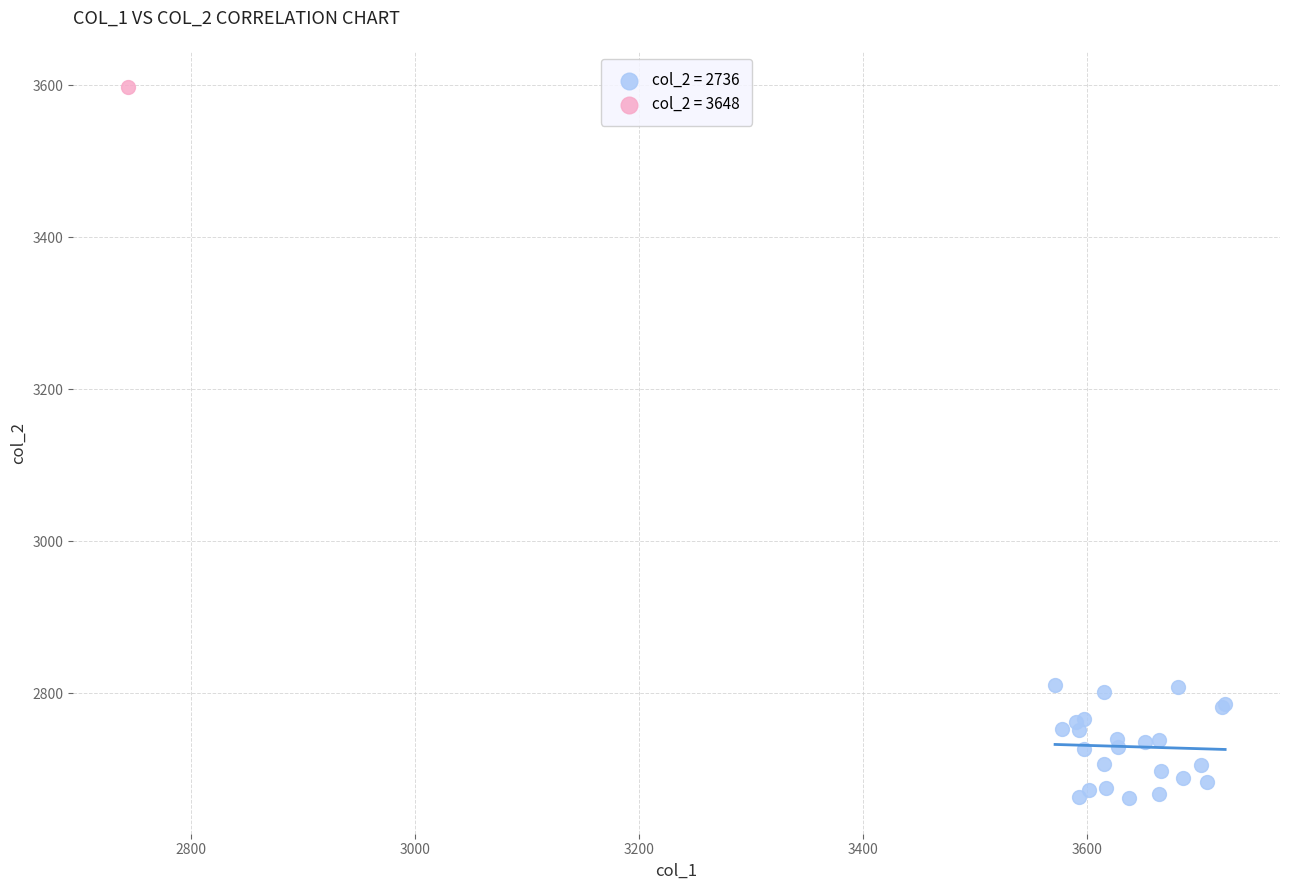

Which series contains the highest Y value?

col_2 = 3648